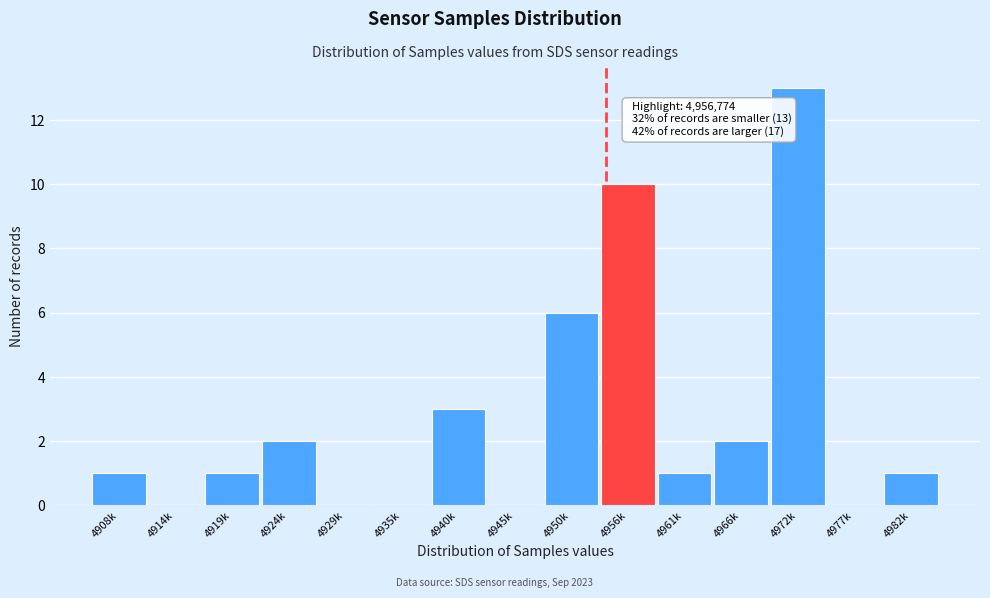

Reading left to right, transcribe all the data shown in this chart.

4908k=1	4914k=0	4919k=1	4924k=2	4929k=0	4935k=0	4940k=3	4945k=0	4950k=6	4956k=10	4961k=1	4966k=2	4972k=13	4977k=0	4982k=1